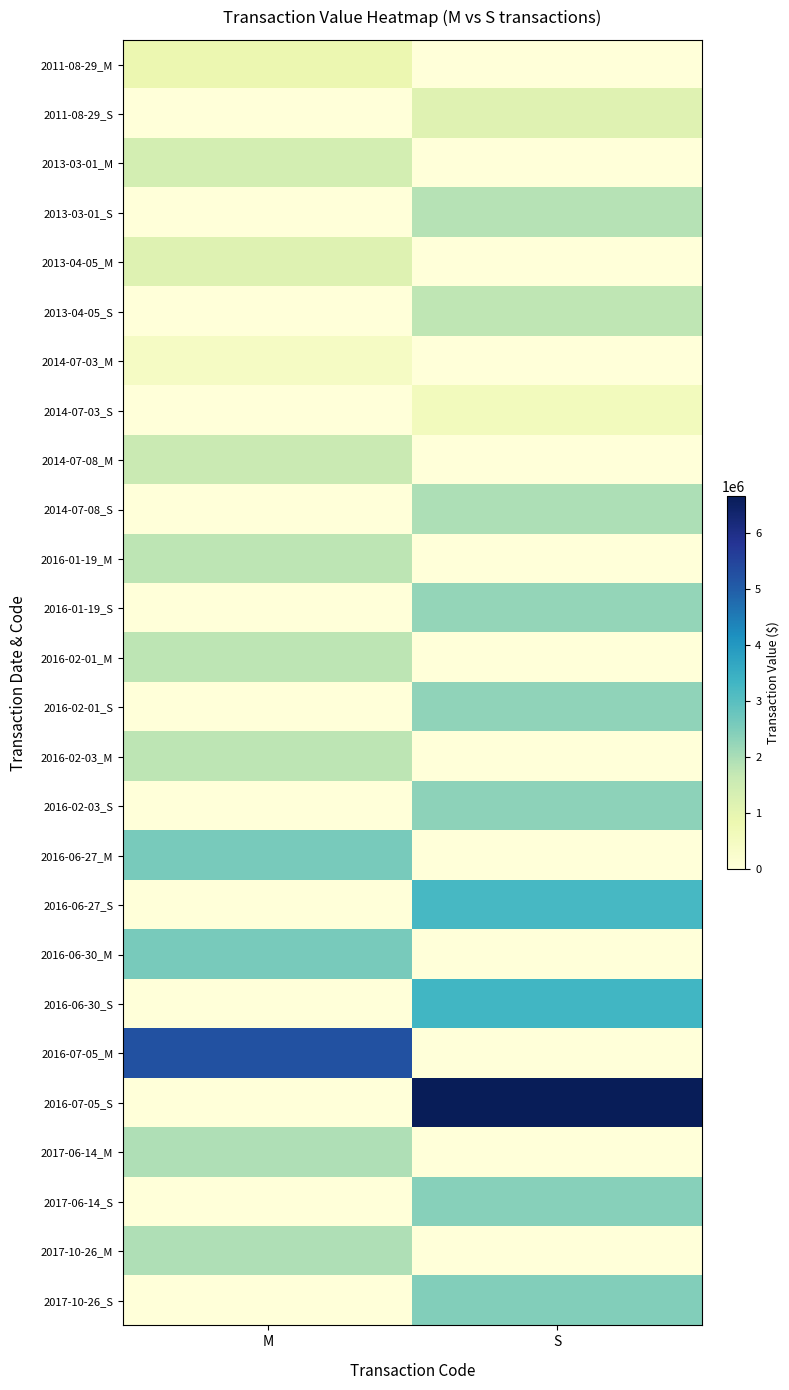

At which category is the sum across all series the highest?

S